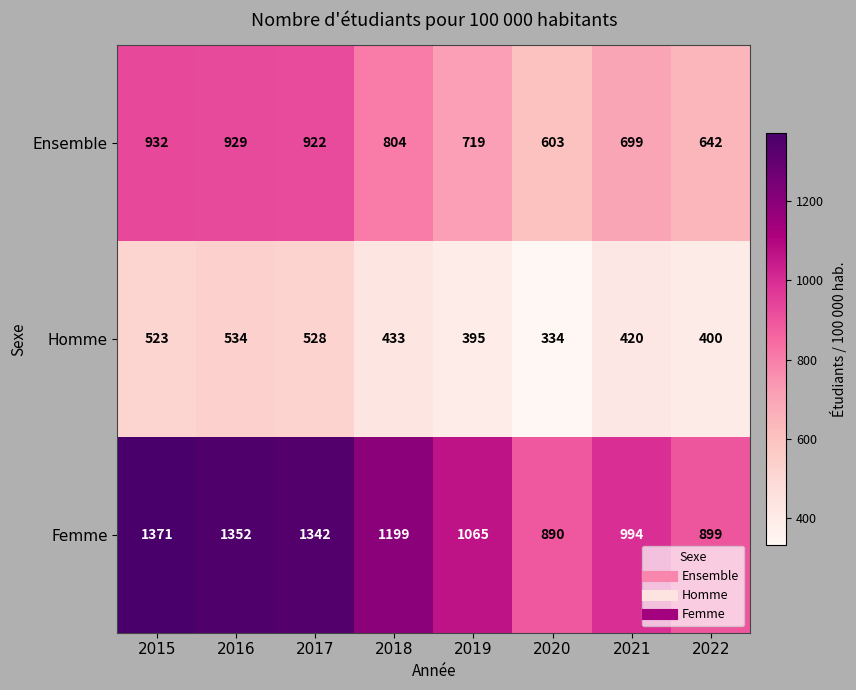

At 2017, list the series in order from largest to smallest.

Femme, Ensemble, Homme